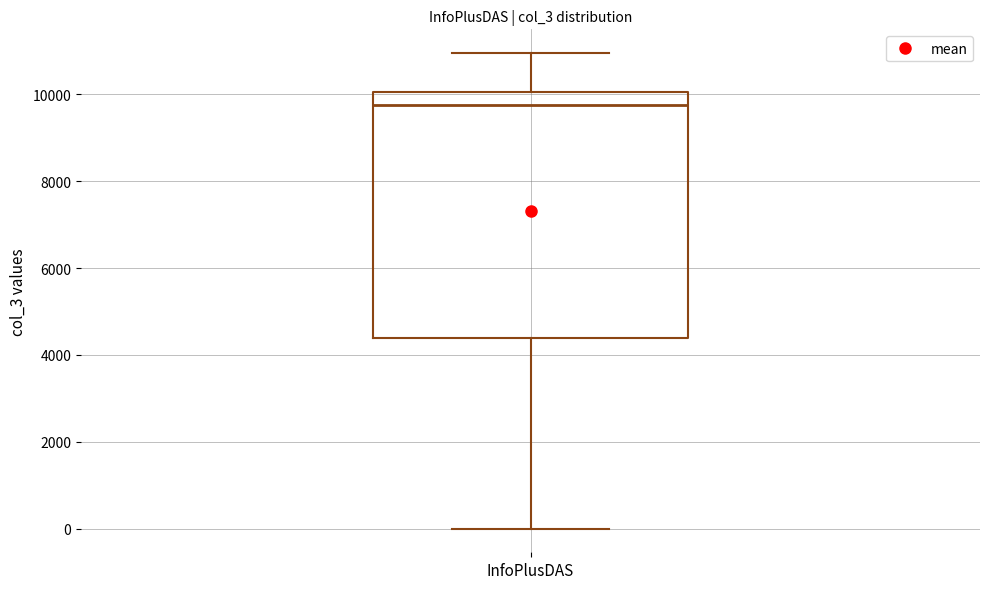

Transcribe this box plot: give where the median line is, the range the box spans, and where the two whiskers end, as read against the y-axis. The values are not printed on the chart, so give them approximately, as read against the axis.

median 9800, box 4400 to 10000, whiskers 0 to 11000